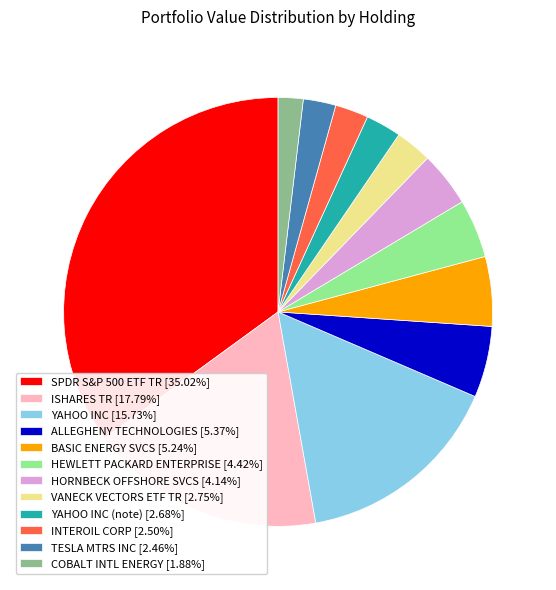

Does any single category account for the majority?

No